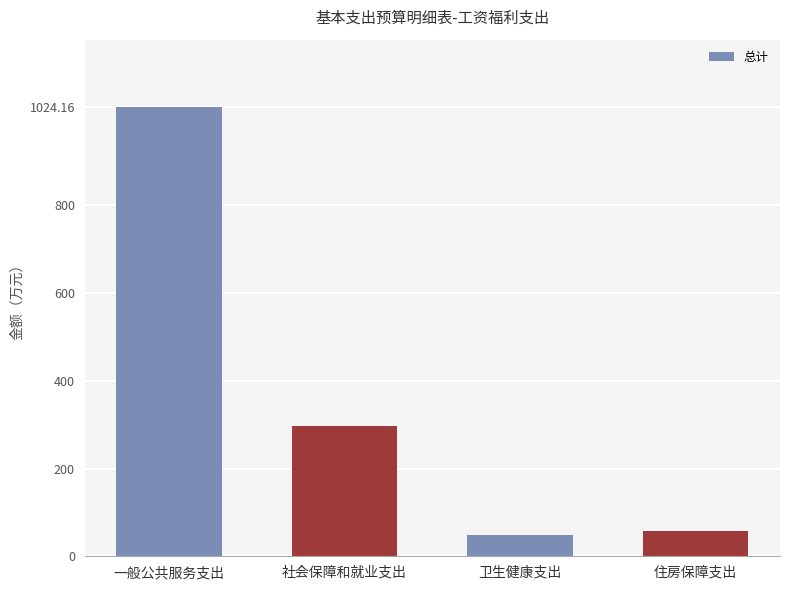

What is the change in value from 一般公共服务支出 to 卫生健康支出?

-976.4